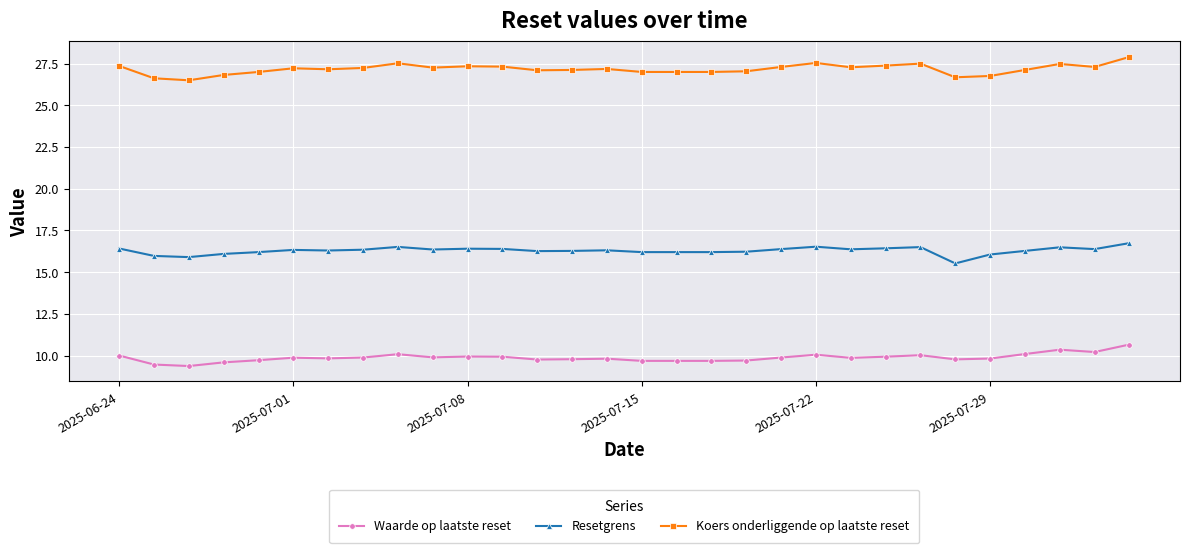

How many series are shown in this chart?

3